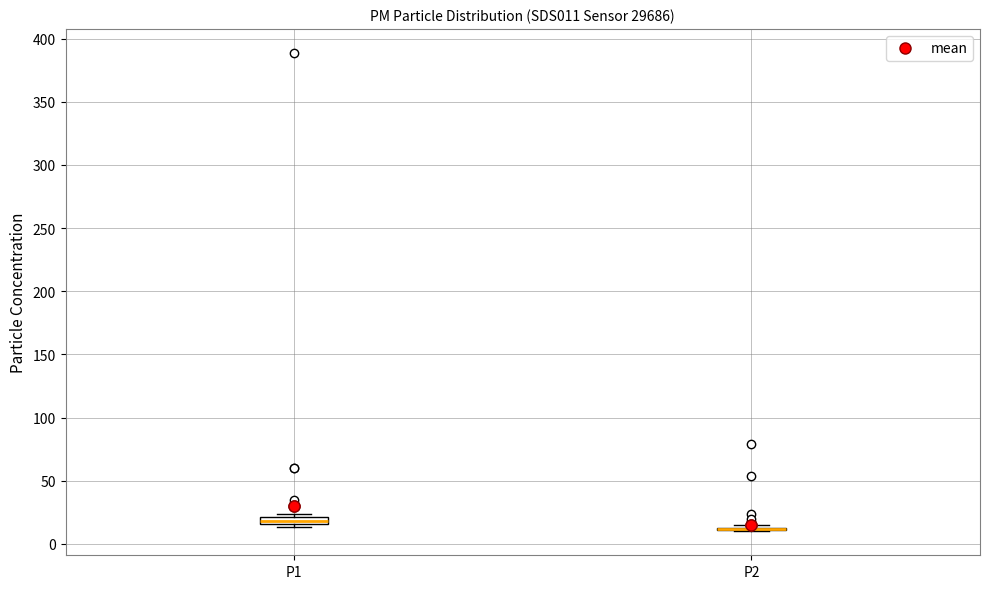

Where is the upper edge of the box for P1 on the y-axis? The values are not printed on the chart, so give them approximately, as read against the axis.

20